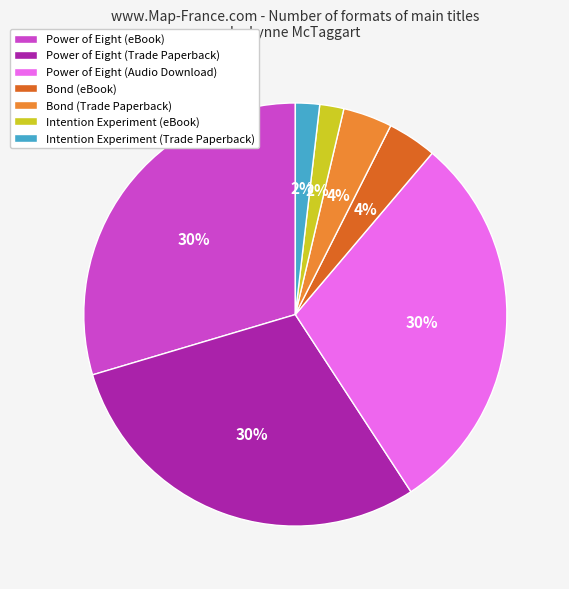

Count the number of slices in the pie.

7